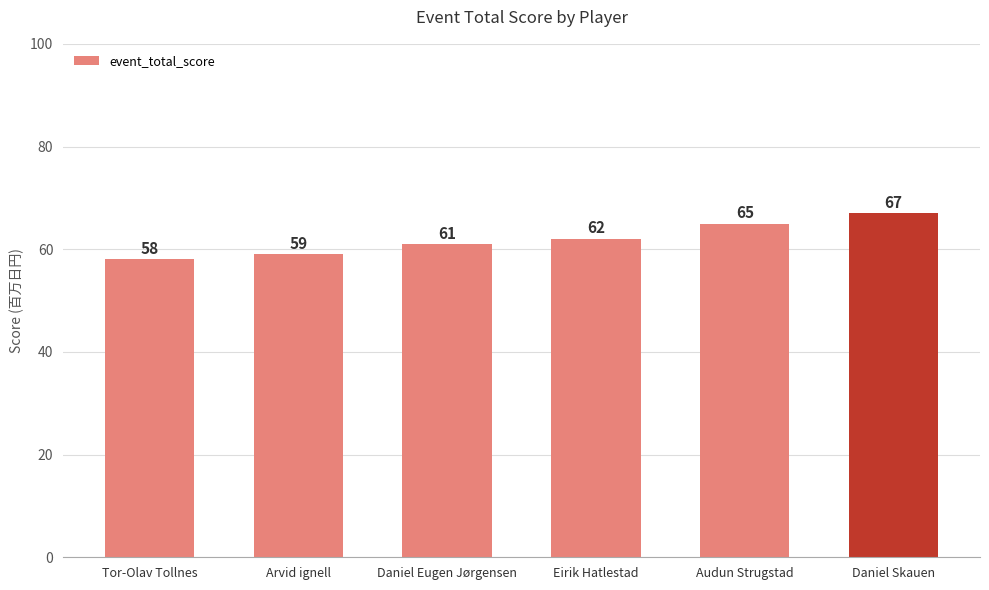

Reading left to right, transcribe all the data shown in this chart.

Tor-Olav Tollnes=58	Arvid ignell=59	Daniel Eugen Jørgensen=61	Eirik Hatlestad=62	Audun Strugstad=65	Daniel Skauen=67